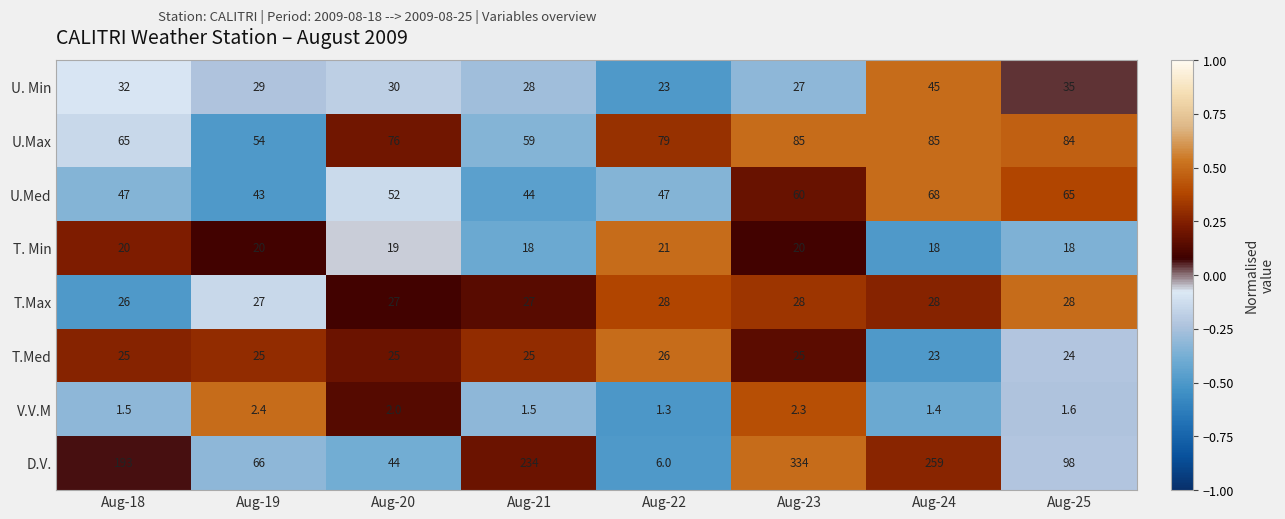

At Aug-19, list the series in order from largest to smallest.

D.V., U.Max, U.Med, U. Min, T.Max, T.Med, T. Min, V.V.M